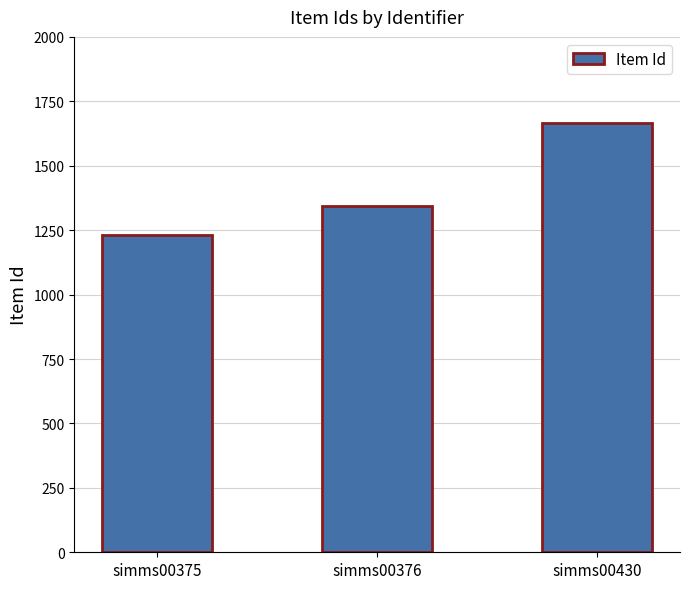

How many values are between 1233 and 1667?

3